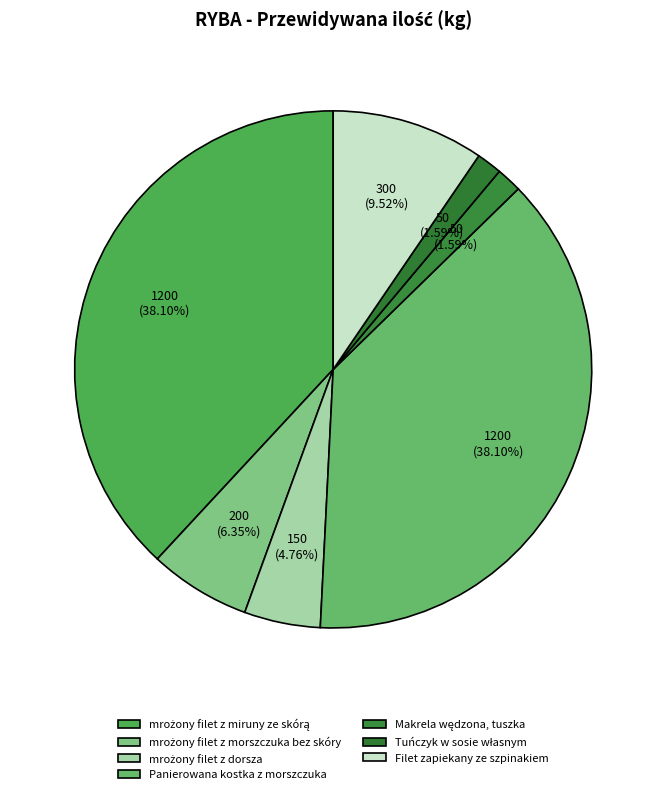

Which slice is the largest?

mrożony filet z miruny ze skórą